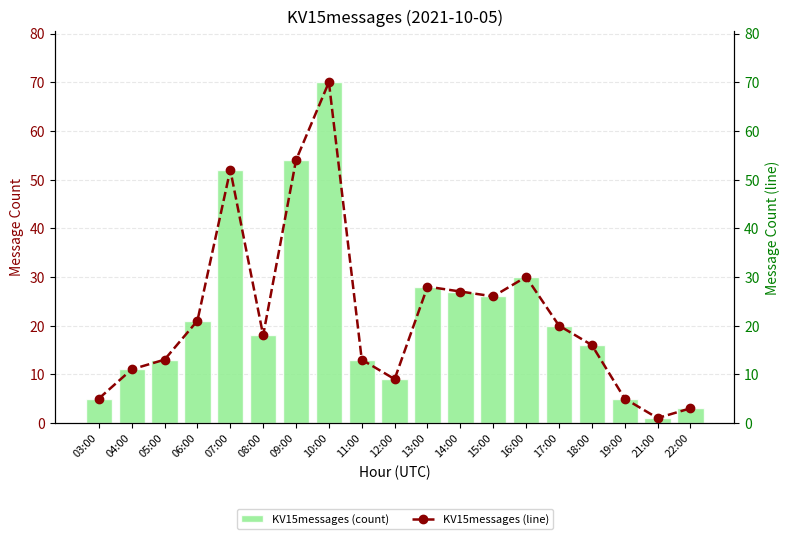

Between 08:00 and 13:00, which series saw the biggest shift?

KV15messages (count)